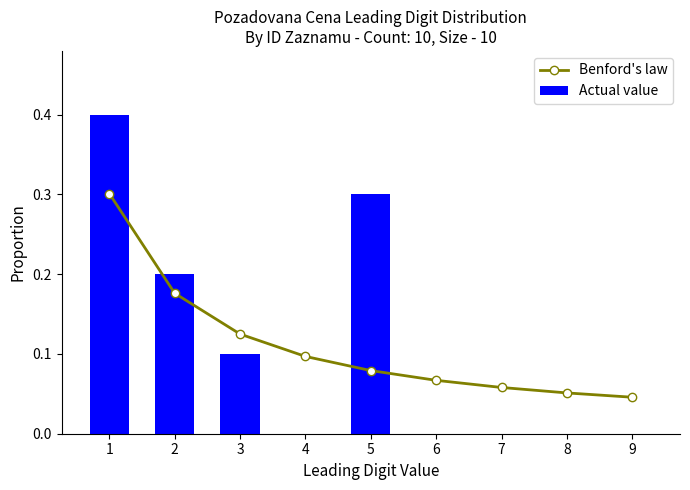

The Actual value series shows 0.2 at 3. True or false?

False